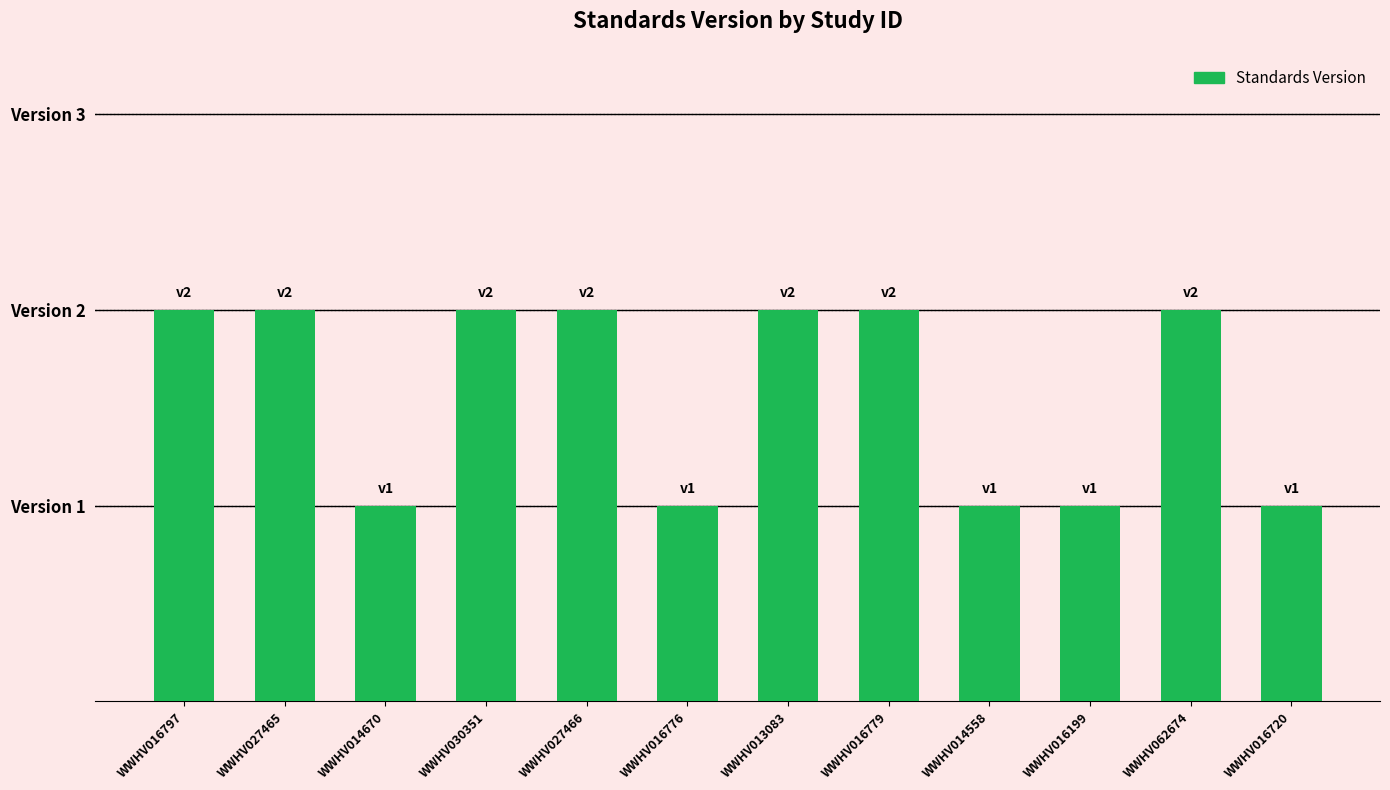

What is the value of the 5th bar from the left?

2